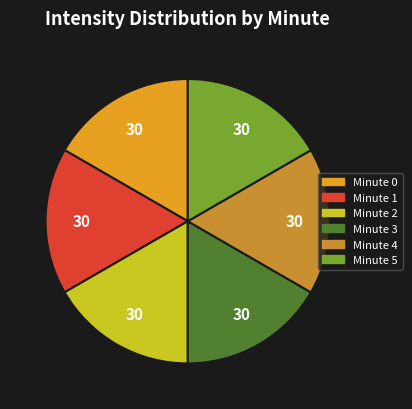

How many slices are in this pie chart?

6